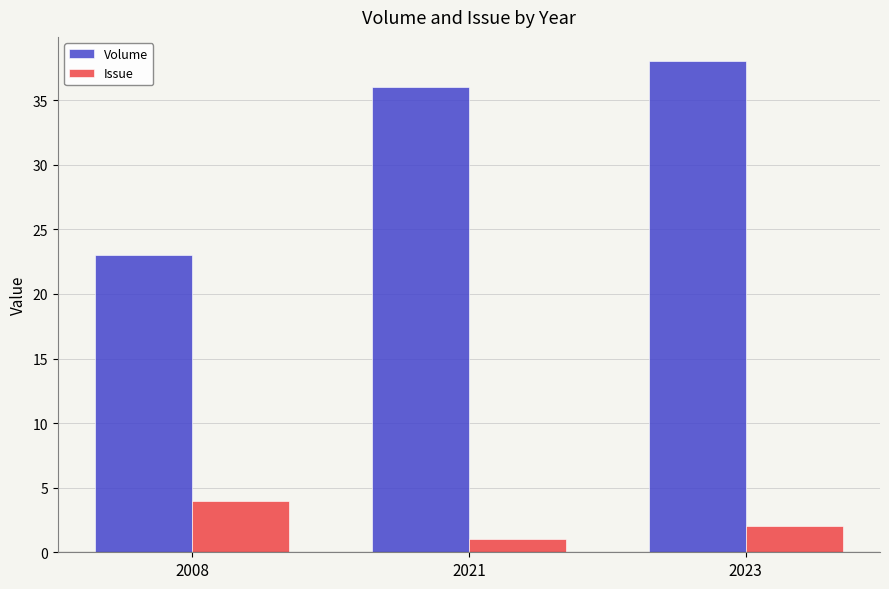

Which series has the widest spread of values?

Volume